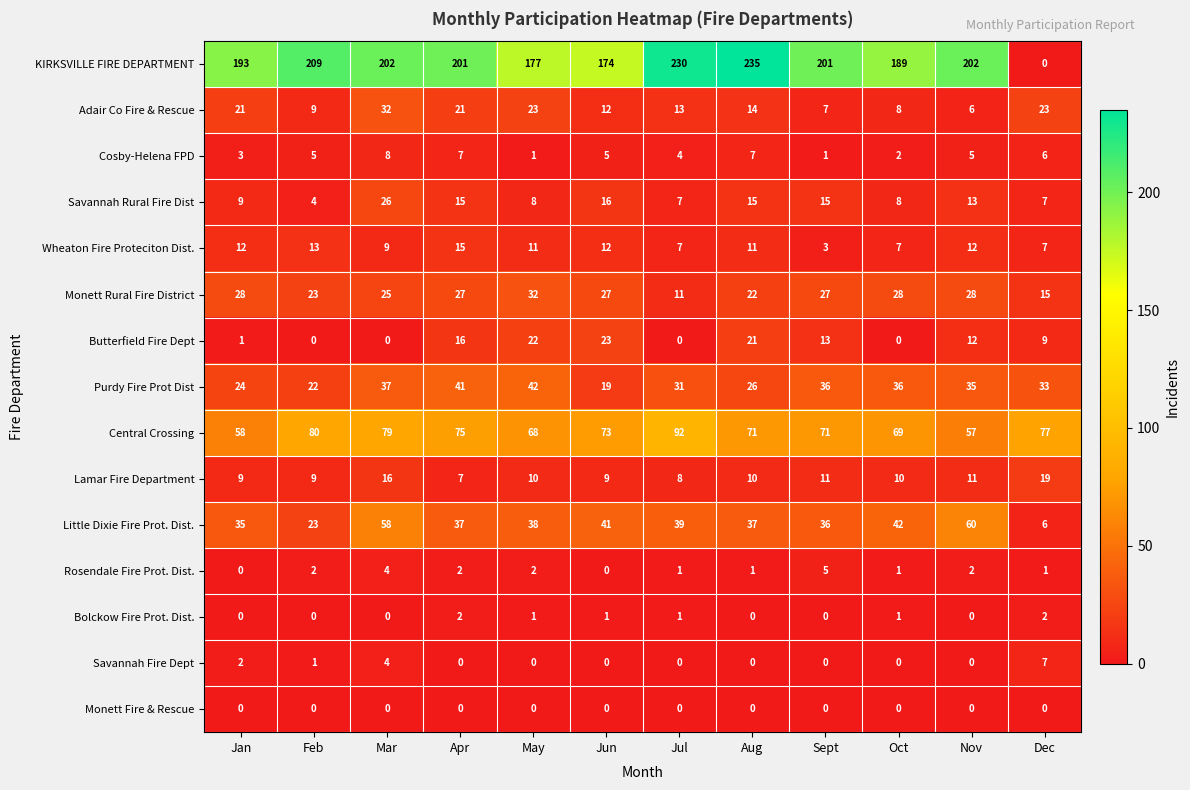

Between Feb and Jul, which series saw the biggest shift?

KIRKSVILLE FIRE DEPARTMENT